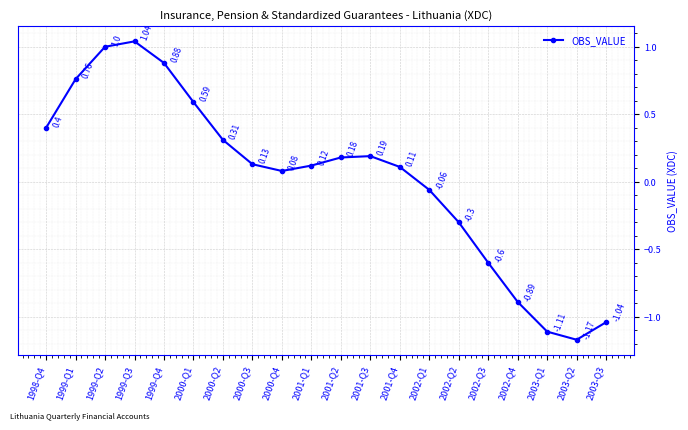

How many interior local valleys (lower than both neighbors) does the data have?

2